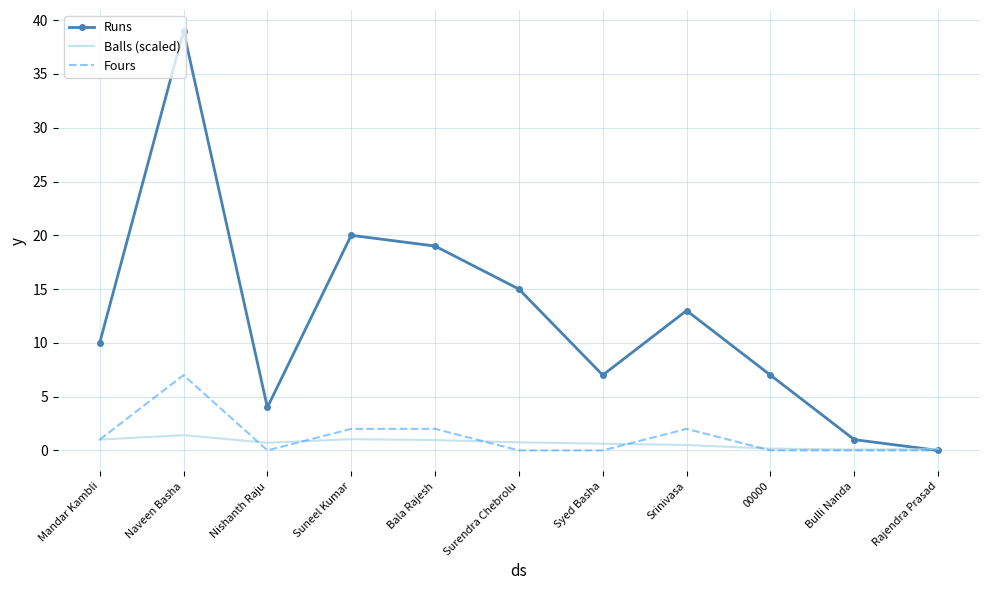

At which category does Runs reach its first local peak?

Naveen Basha